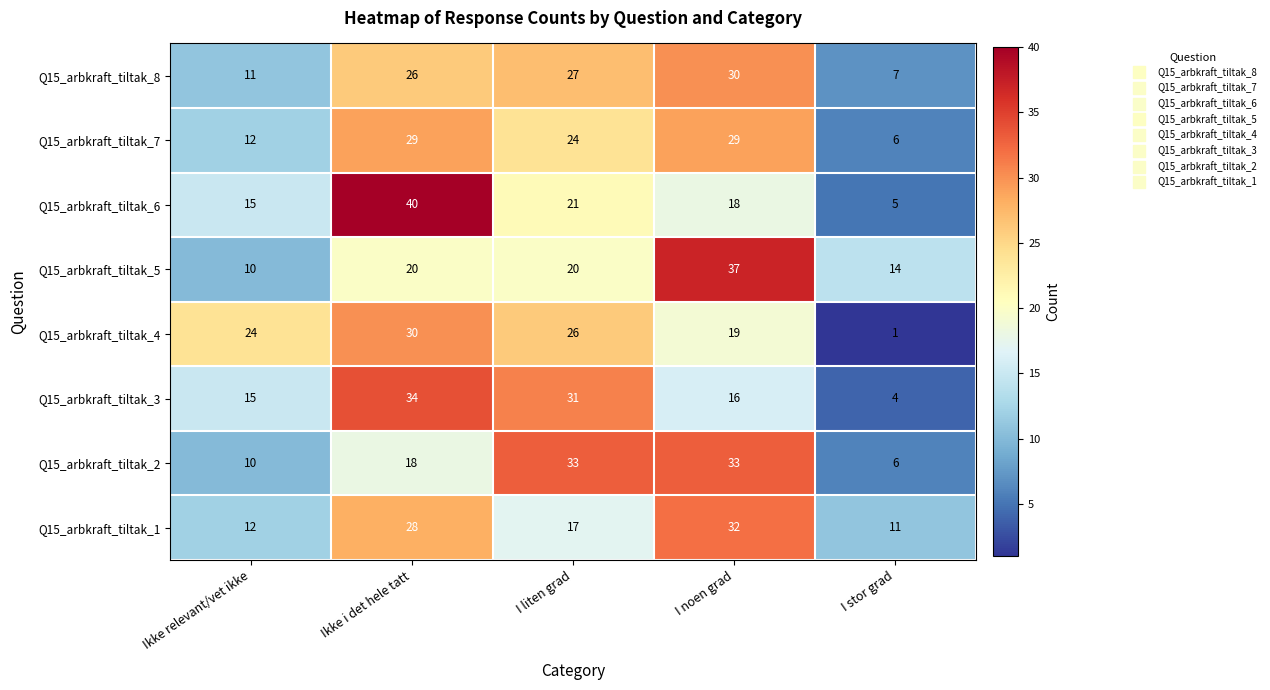

At which label is Q15_arbkraft_tiltak_4 closest to 15?

I noen grad